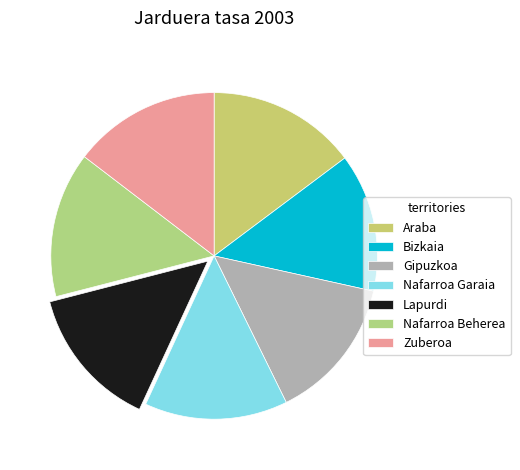

Count the number of slices in the pie.

7